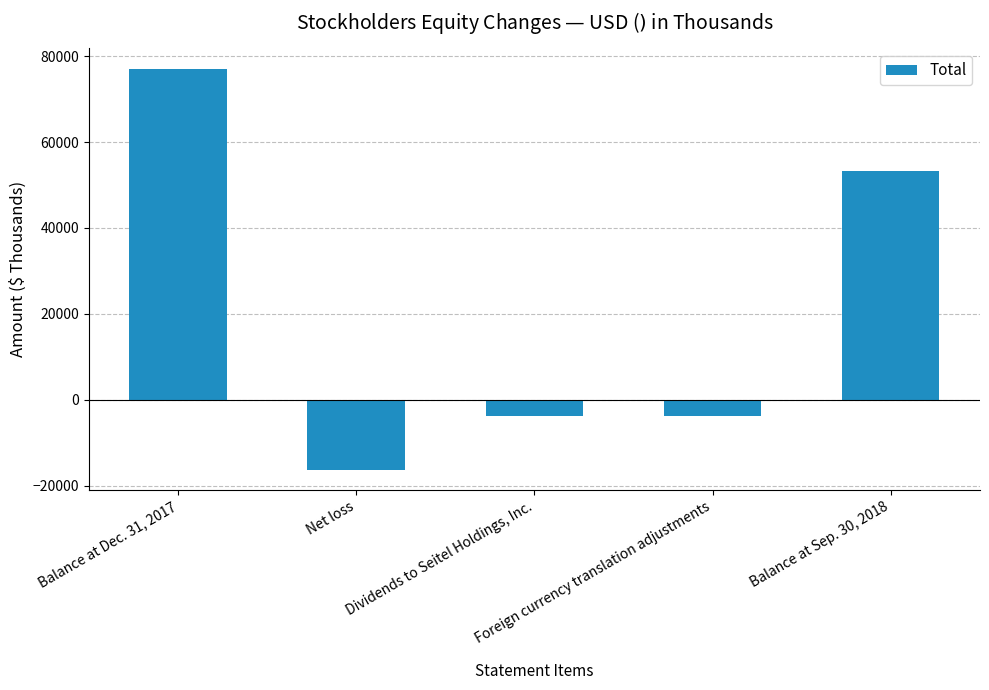

Rank the categories by value from lowest to highest.

Net loss, Foreign currency translation adjustments, Dividends to Seitel Holdings, Inc., Balance at Sep. 30, 2018, Balance at Dec. 31, 2017